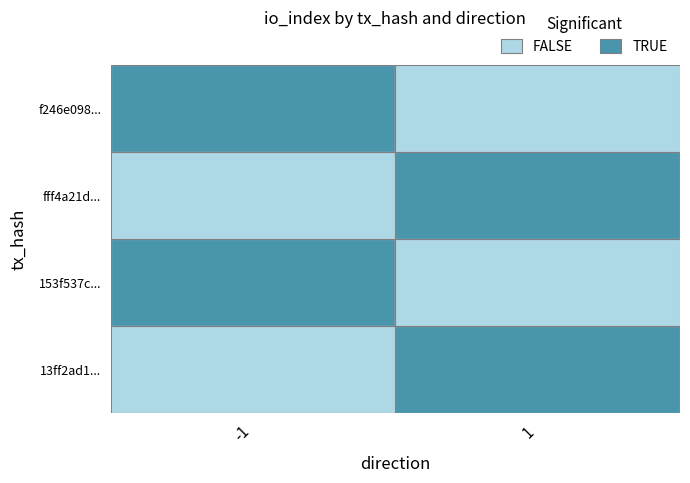

Rank the series by their average value, from lowest to highest.

fff4a21d7174997dcc142065b3202ae2788d228, 153f537c78c08c9c2f590b0b31ac08ed8160b99, 13ff2ad1829711168b2b0ddf46d3aff55d477a5, f246e098a4ef128eeaa429595992d9568885bce